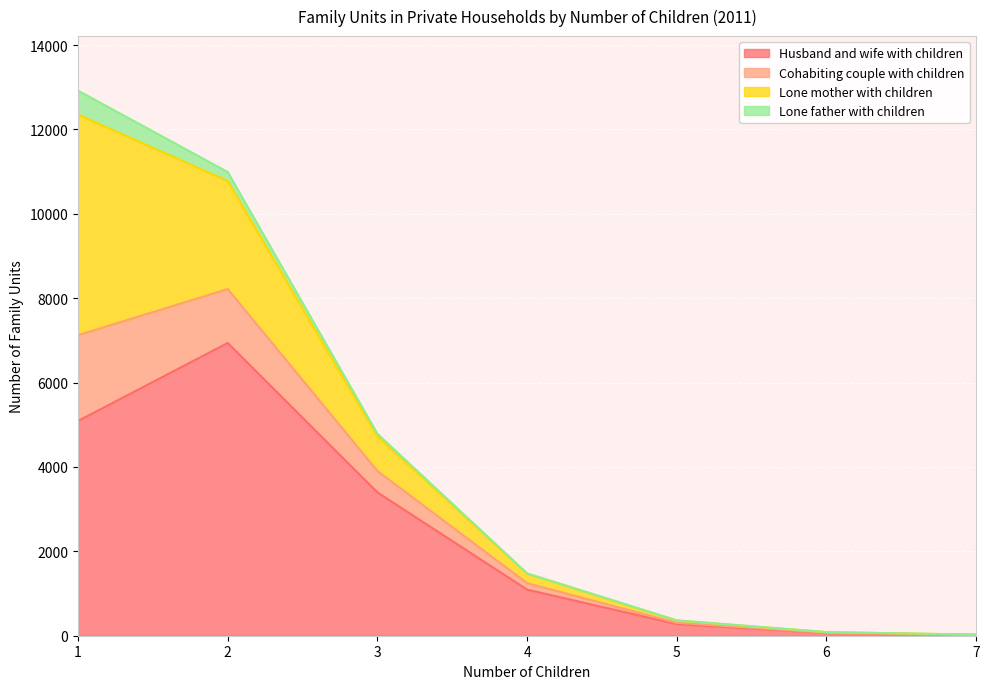

What is the highest value of the Husband and wife with children series?

6938